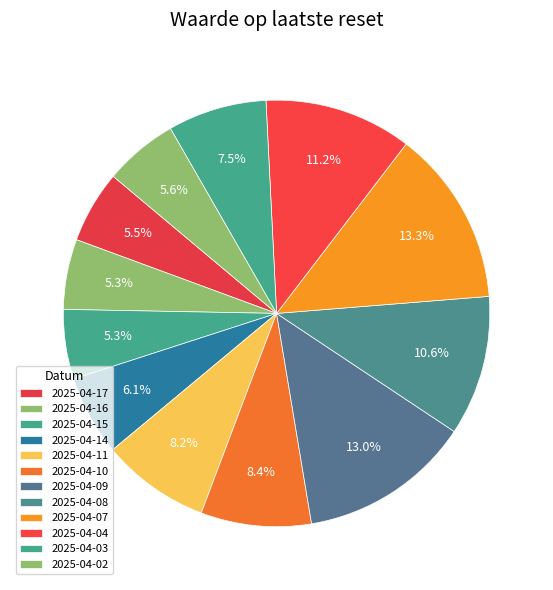

How many slices are in this pie chart?

12